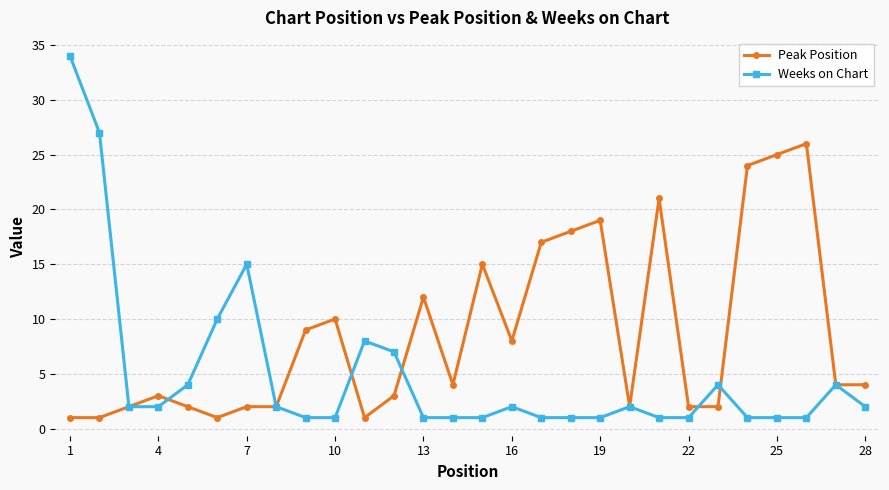

List the series in order of their overall mean, lowest first.

Weeks on Chart, Peak Position